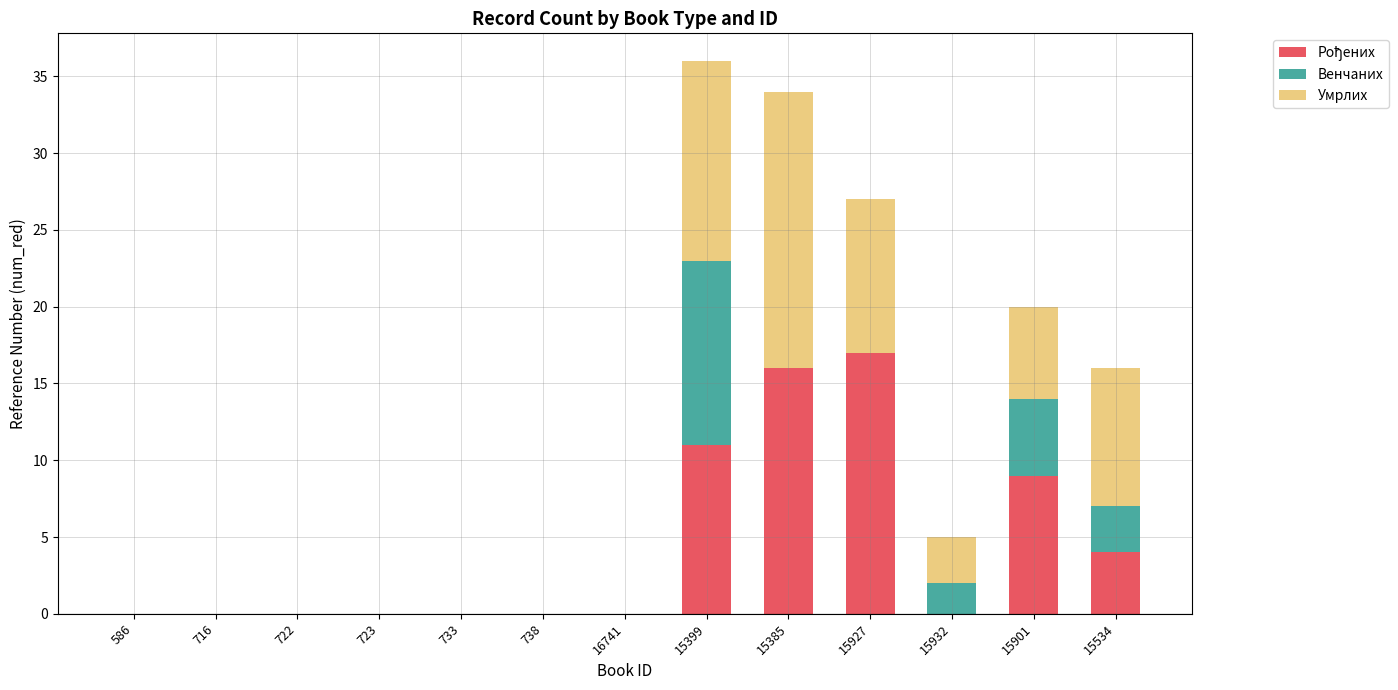

What is the total value across all series at 15927?

27